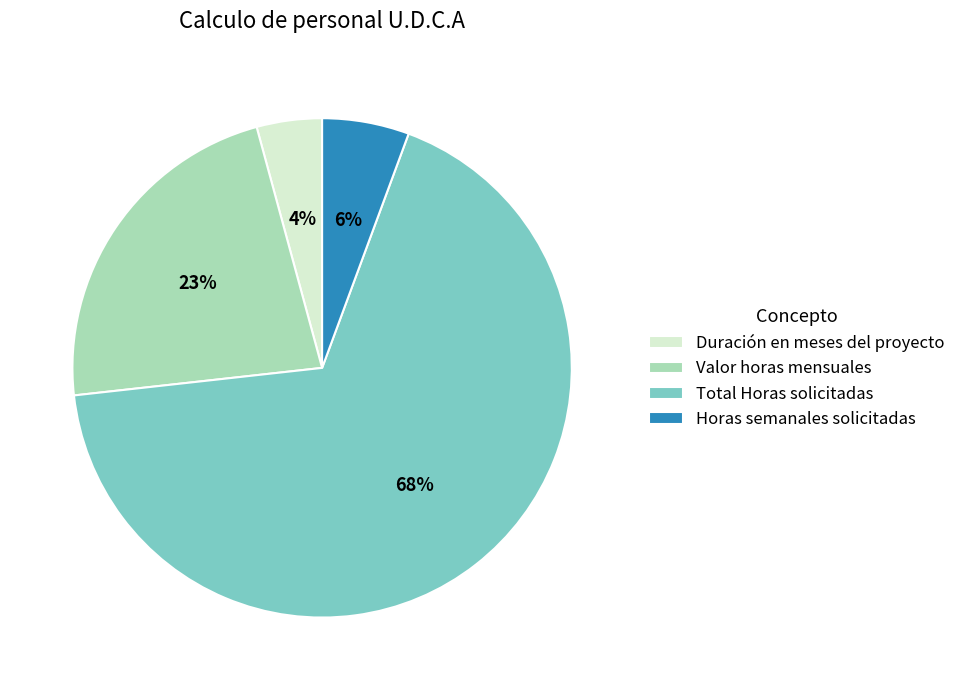

Count the number of slices in the pie.

4